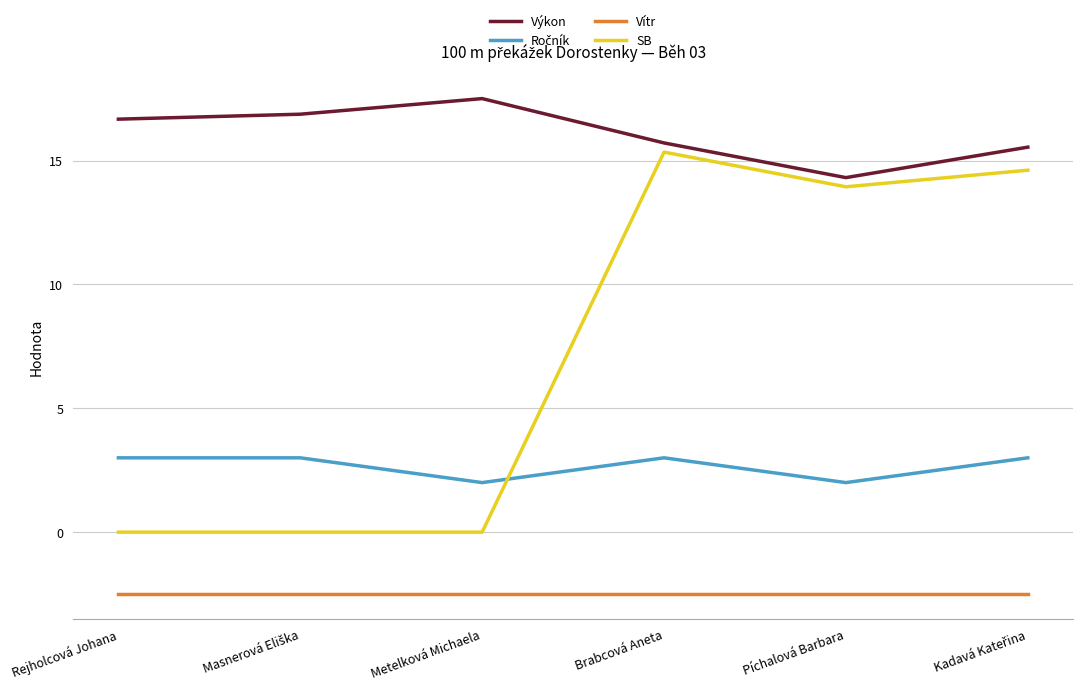

What is the maximum value shown in the chart?

17.5